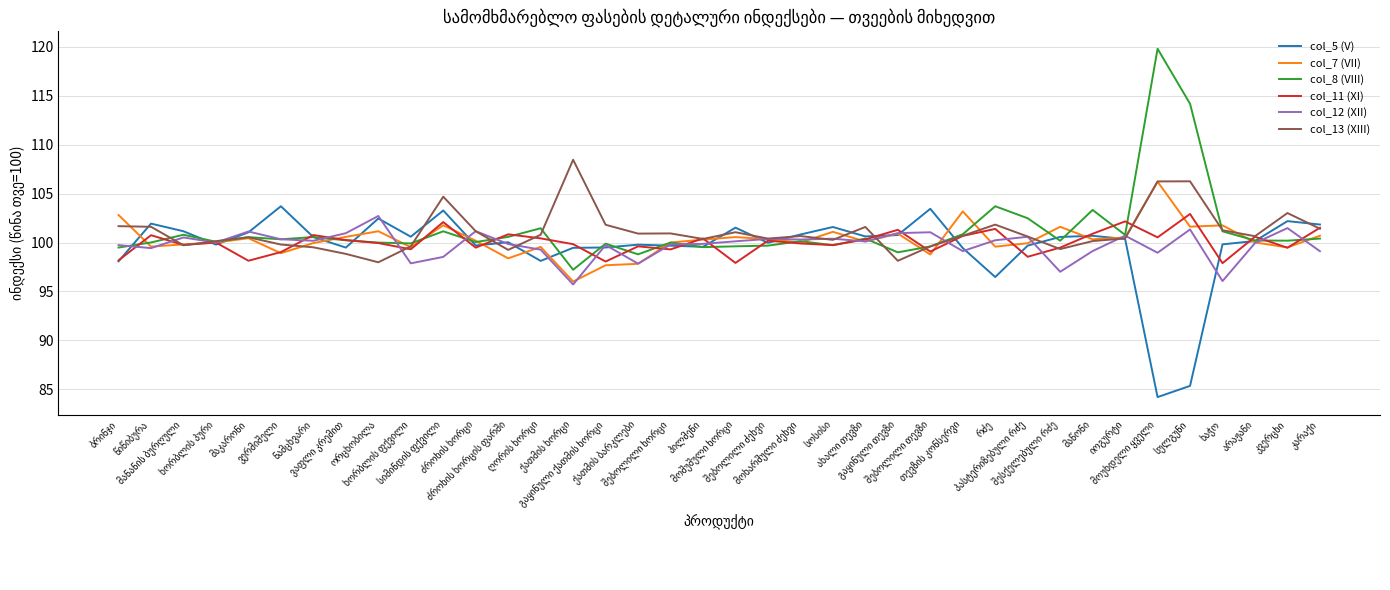

What is the greatest value displayed?

119.8